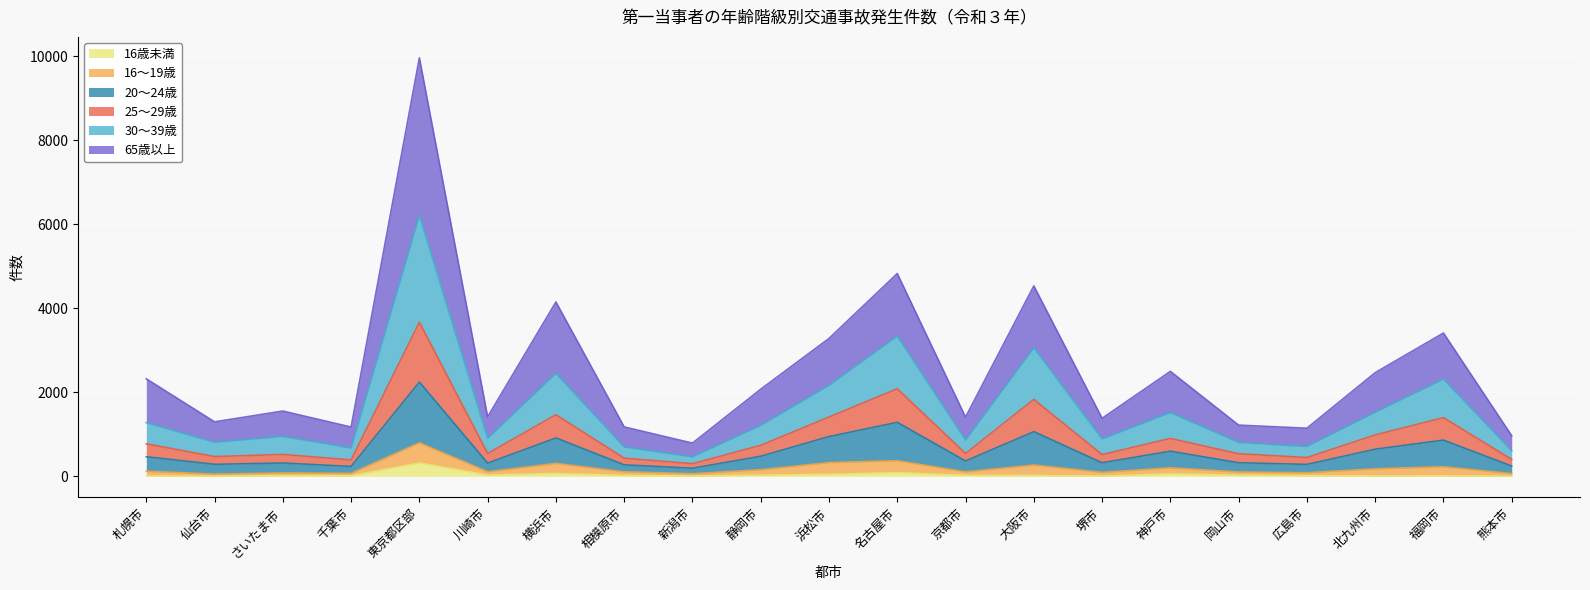

At which category is the sum across all series the highest?

東京都区部